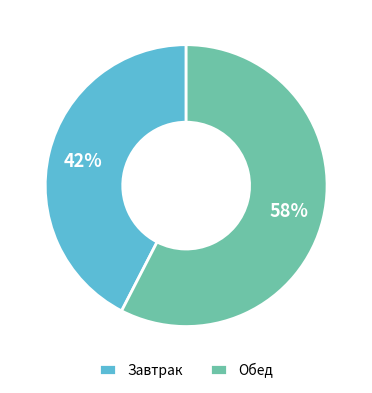

To the nearest percent, what portion does Завтрак represent?

42%